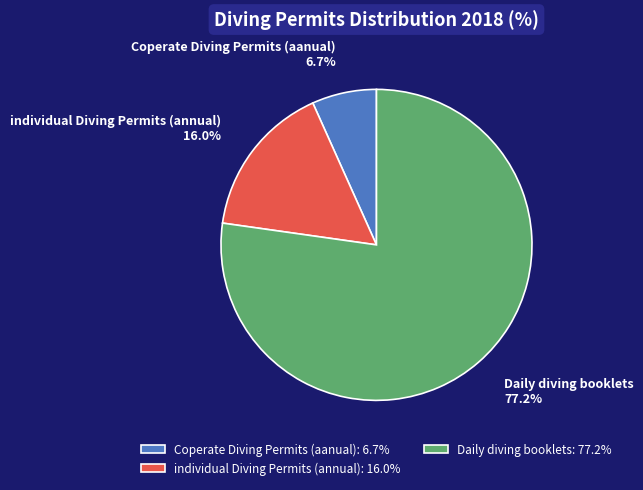

Rank the categories by value from highest to lowest.

Daily diving booklets, individual Diving Permits (annual), Coperate Diving Permits (aanual)